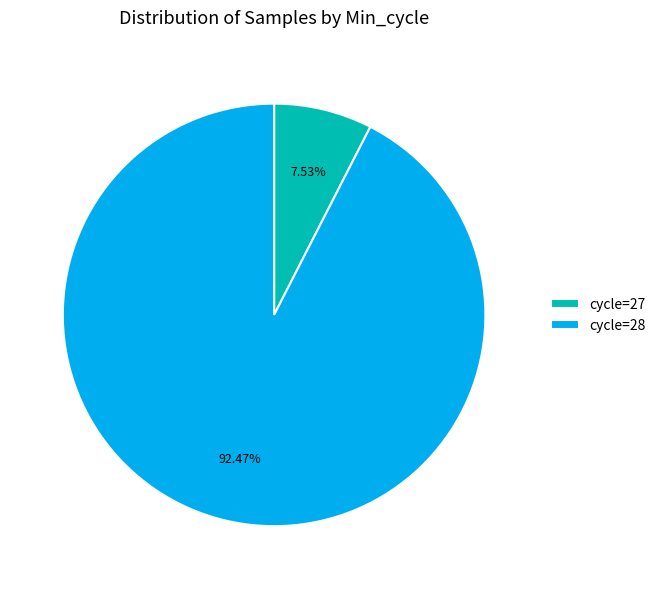

Does any single category account for the majority?

Yes